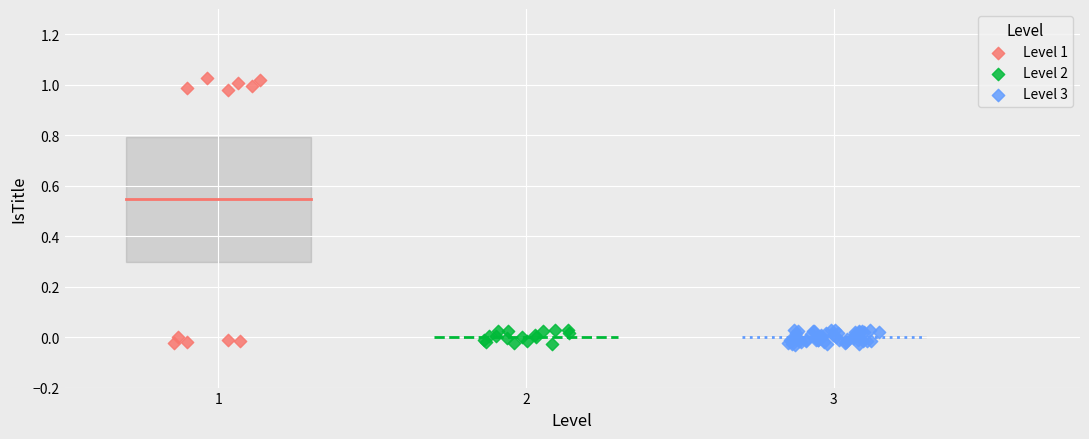

Which series has the widest spread of Y values?

Level 1